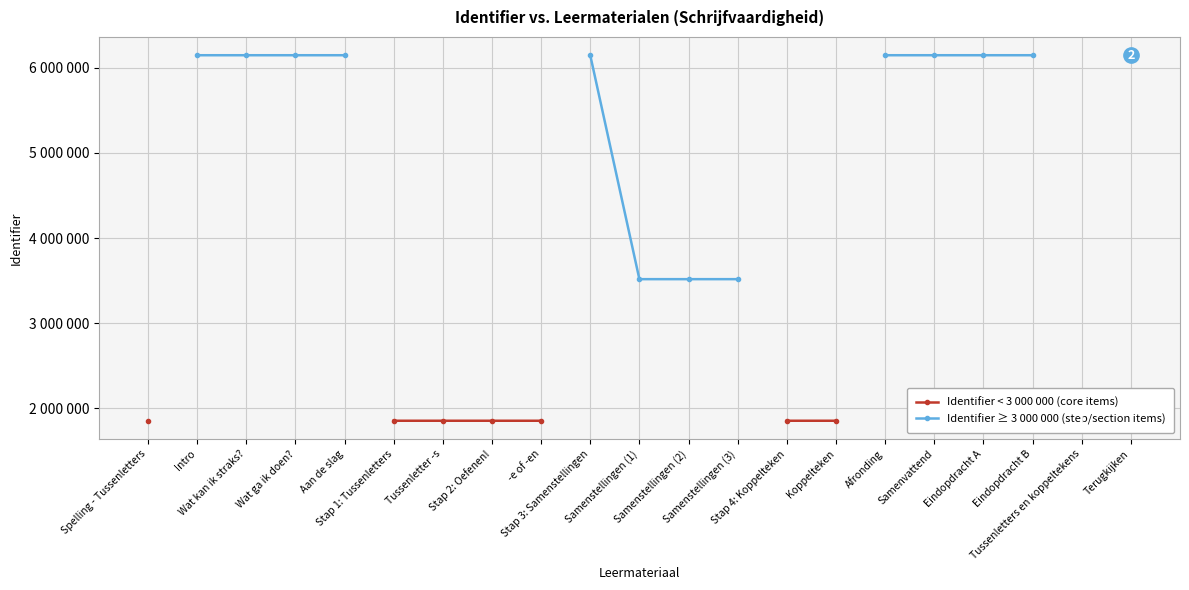

At how many categories does at least one series exceed 2058692?

13